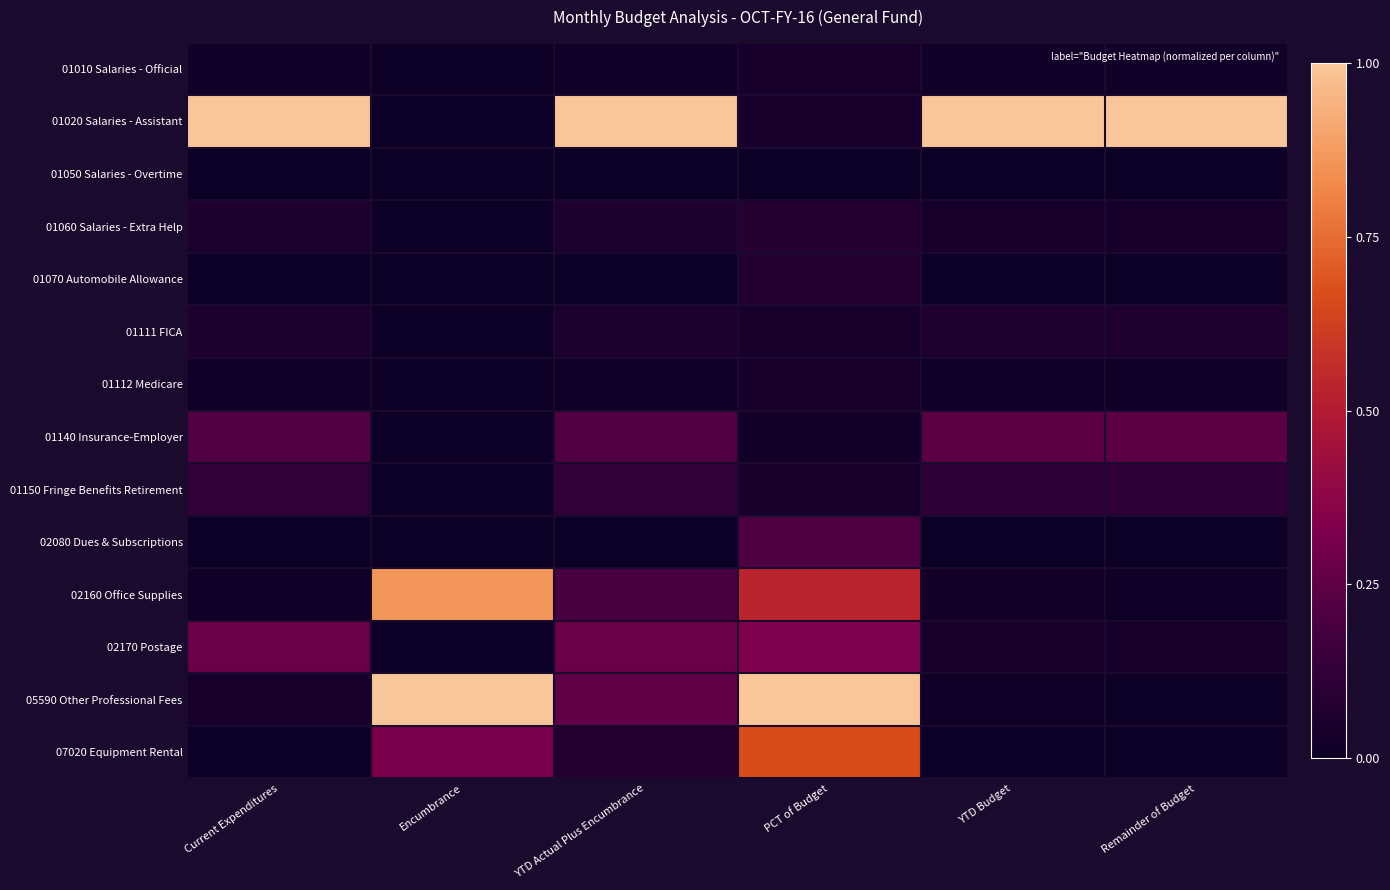

Which has a higher value, Encumbrance or YTD Actual Plus Encumbrance?

YTD Actual Plus Encumbrance